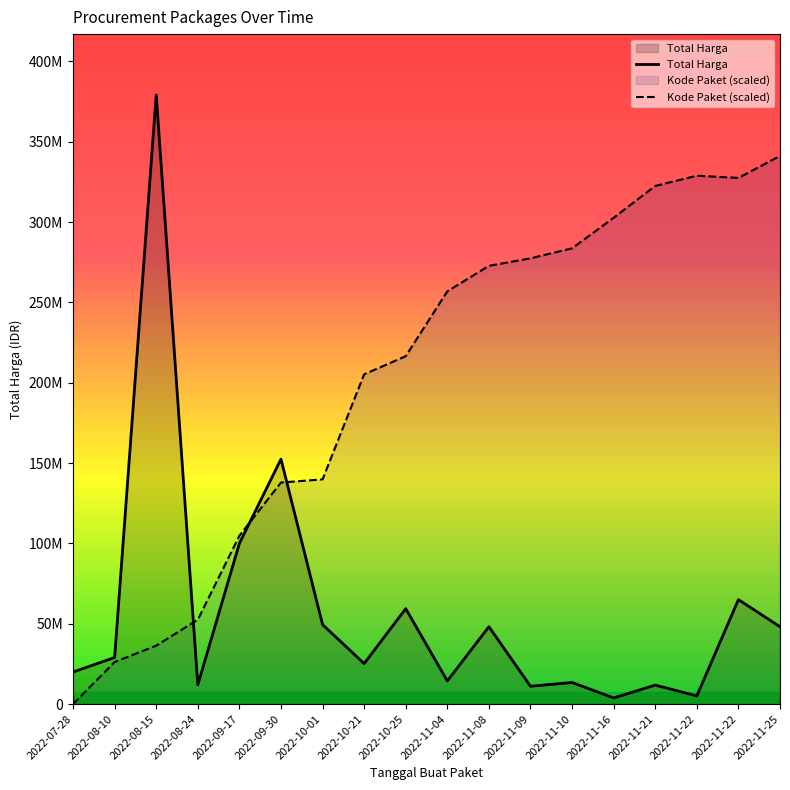

List the labels in order of Kode Paket (scaled) value, largest first.

2022-11-25, 2022-11-22, 2022-11-22, 2022-11-21, 2022-11-16, 2022-11-10, 2022-11-09, 2022-11-08, 2022-11-04, 2022-10-25, 2022-10-21, 2022-10-01, 2022-09-30, 2022-09-17, 2022-08-24, 2022-08-15, 2022-08-10, 2022-07-28